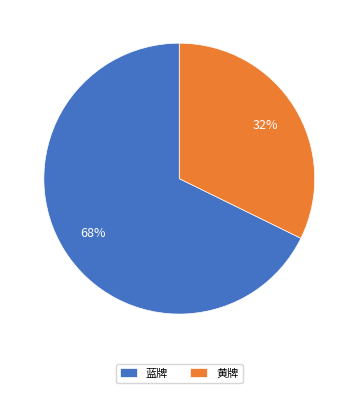

Which has a higher value, 黄牌 or 蓝牌?

蓝牌